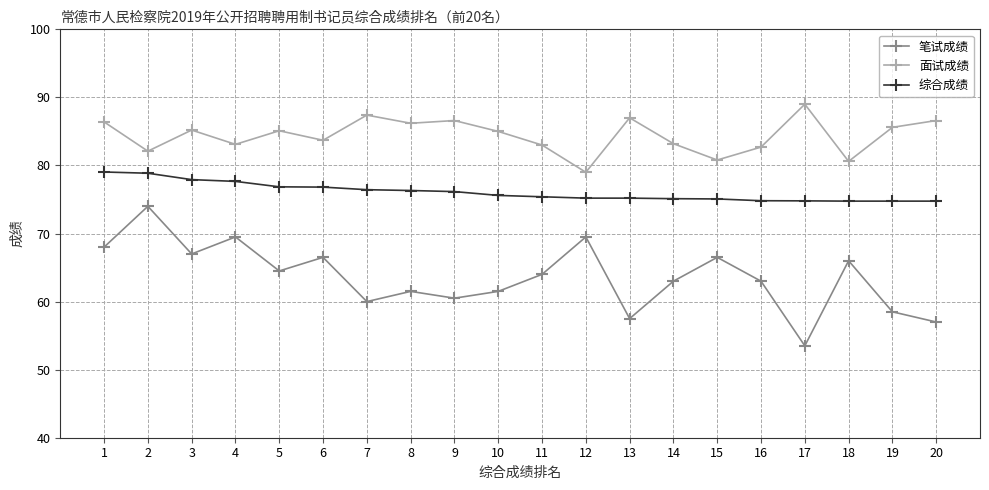

What is the spread (max minus min) of values at 12?

9.5